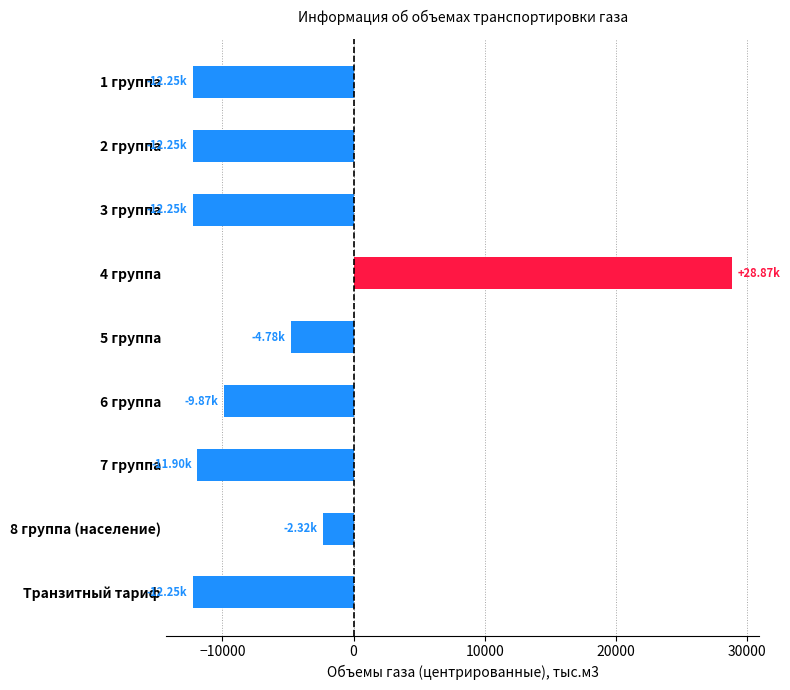

What is the average value?

-5444.2